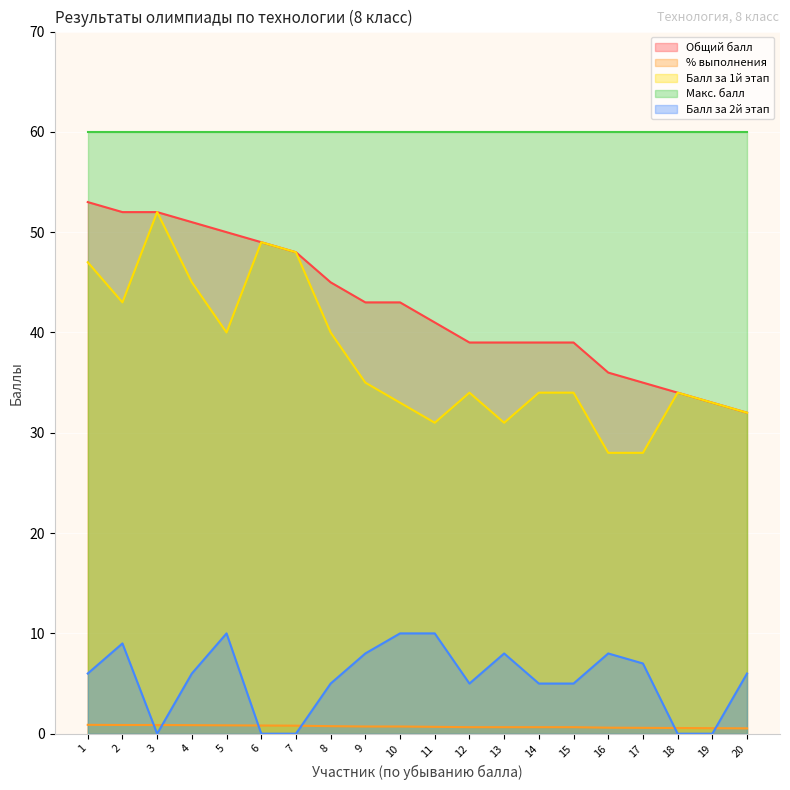

The Балл за 2й этап series shows 5.0 at 12. True or false?

True